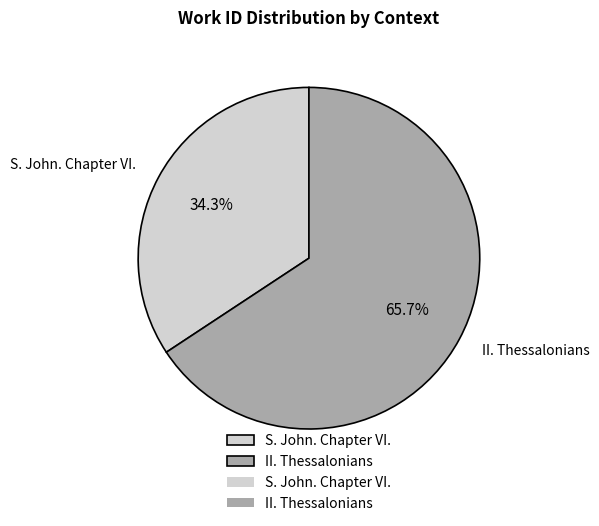

Which slice is the smallest?

S. John. Chapter VI.